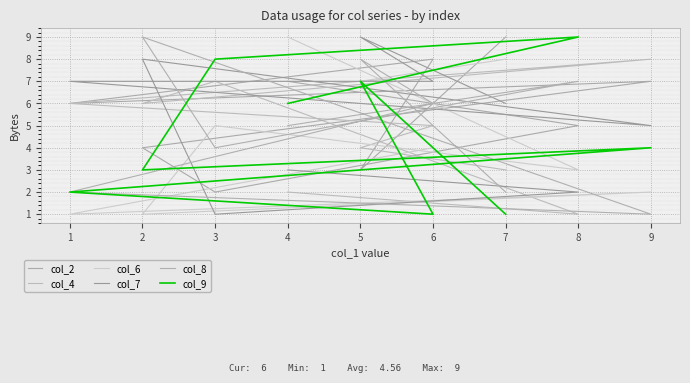

What is the sum of all col_9 values?

41